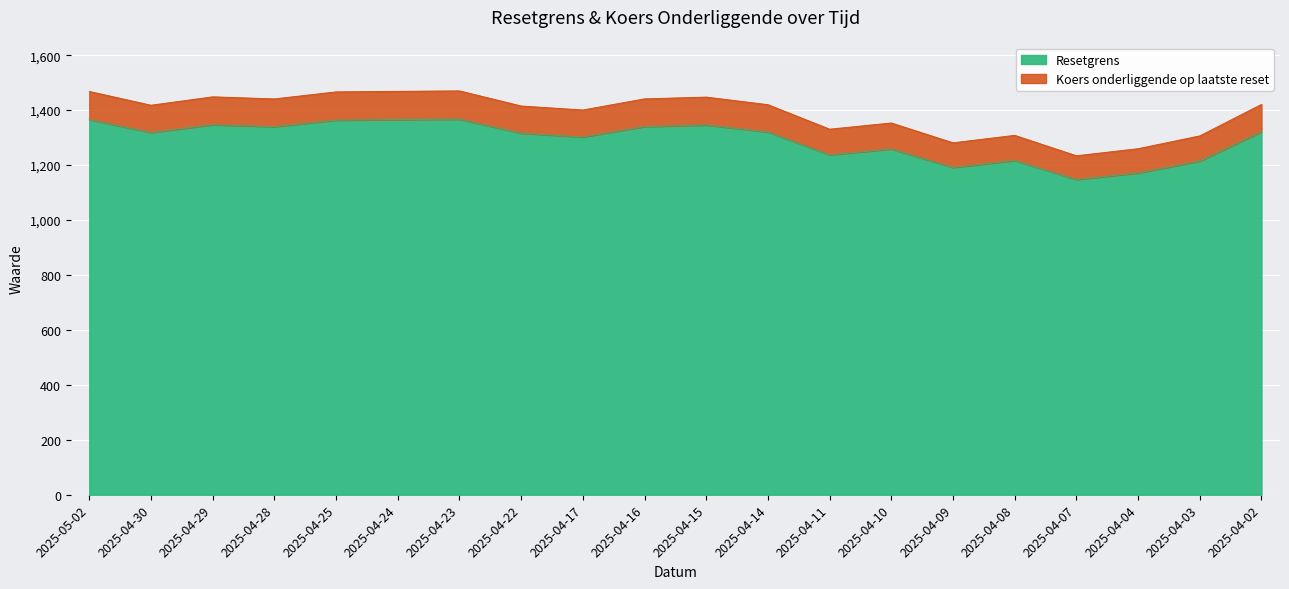

How many values in the Resetgrens series are below 1320?

10